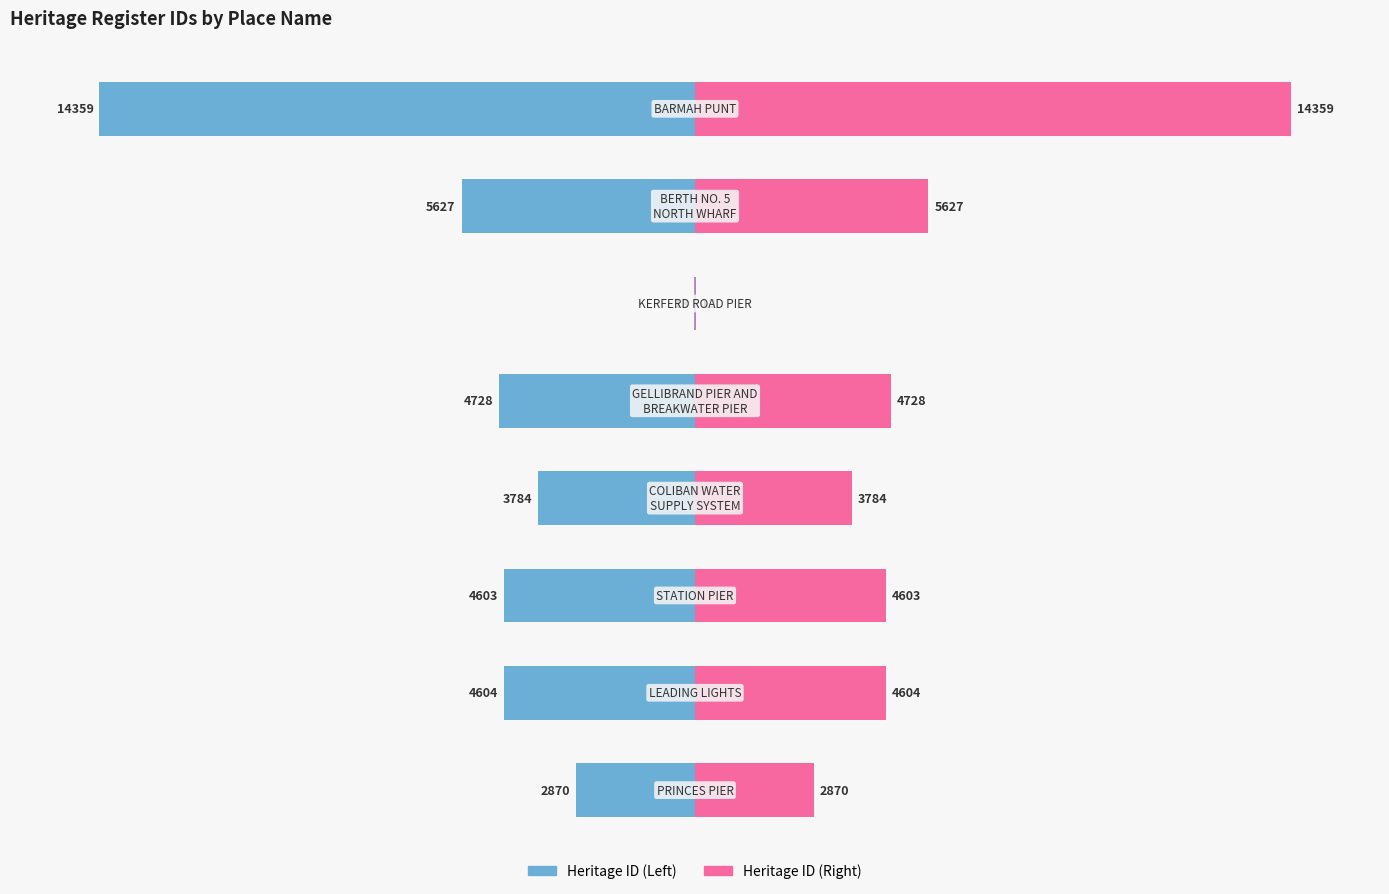

Rank the series by their maximum value, from lowest to highest.

Left (ID scaled), Right (ID scaled)